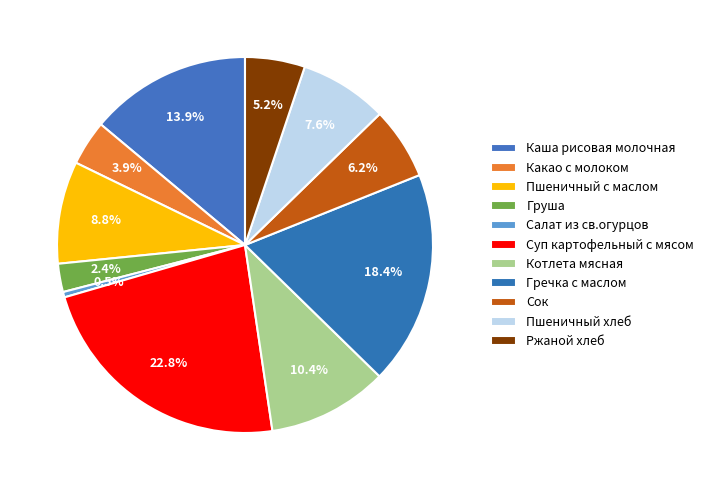

Rank the categories by value from lowest to highest.

Салат из св.огурцов, Груша, Какао с молоком, Ржаной хлеб, Сок, Пшеничный хлеб, Пшеничный с маслом, Котлета мясная, Каша рисовая молочная, Гречка с маслом, Суп картофельный с мясом